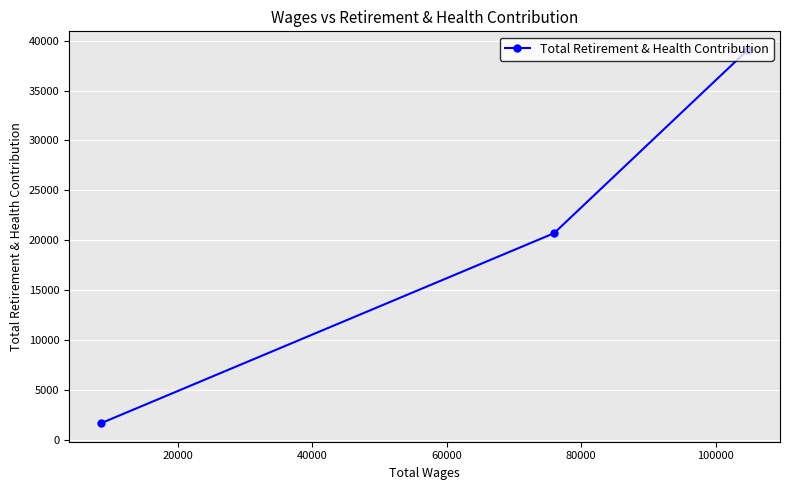

What is the value of the 1st point from the left?

1718